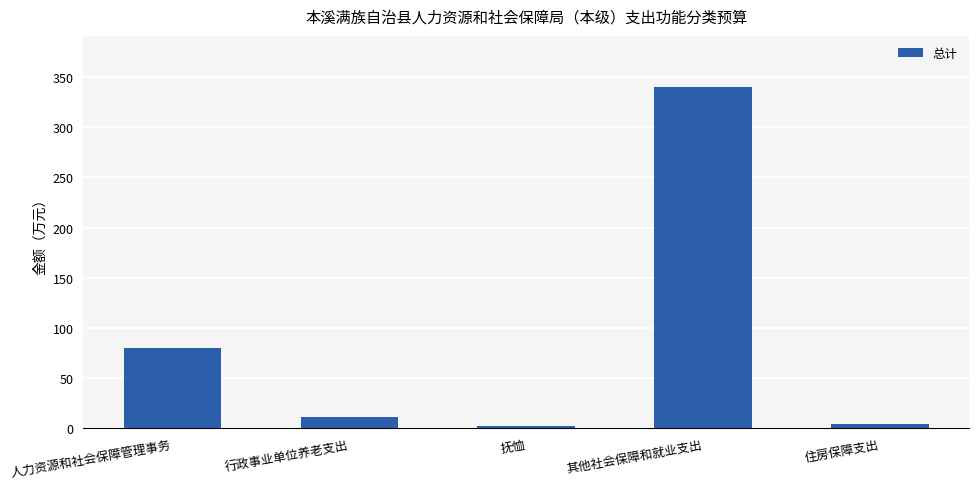

What is the change in value from 其他社会保障和就业支出 to 住房保障支出?

-335.8